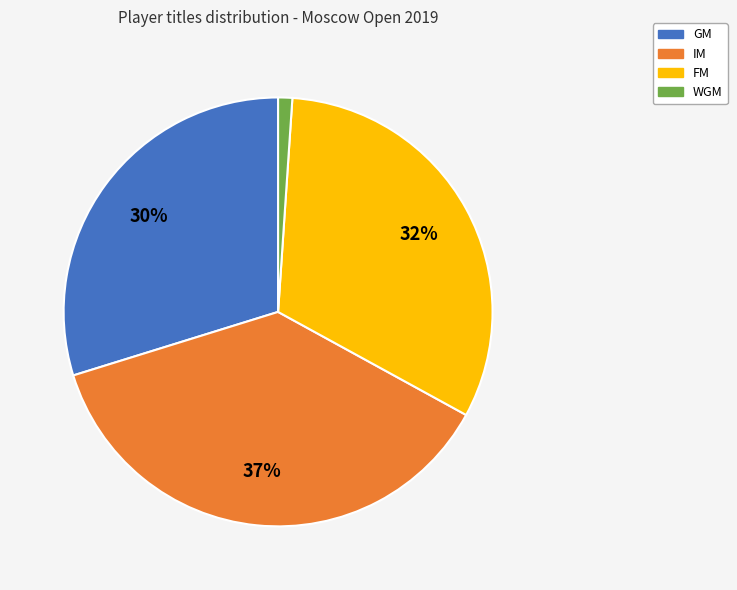

Is it true that FM is 32% of the pie?

True